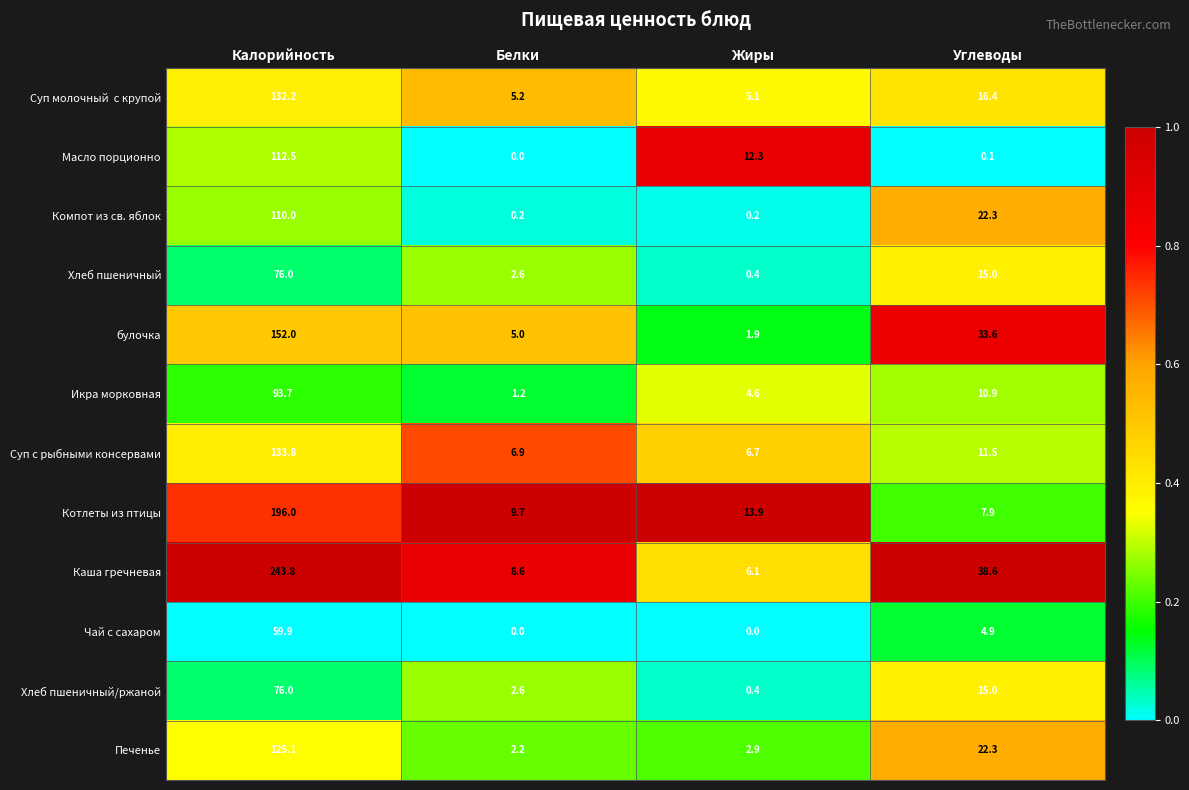

Which series has the widest spread of values?

Каша гречневая